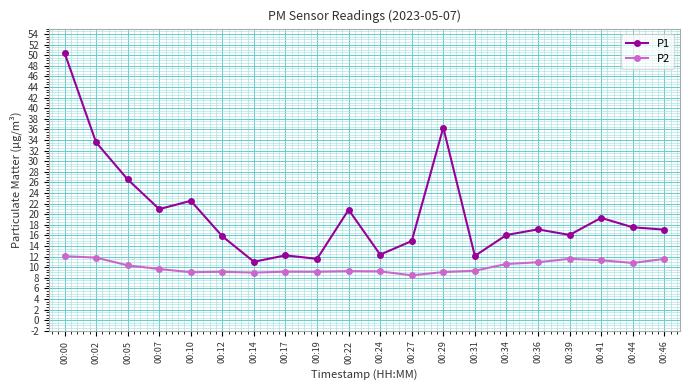

What is the difference between the maximum and minimum values in the P1 series?

39.4